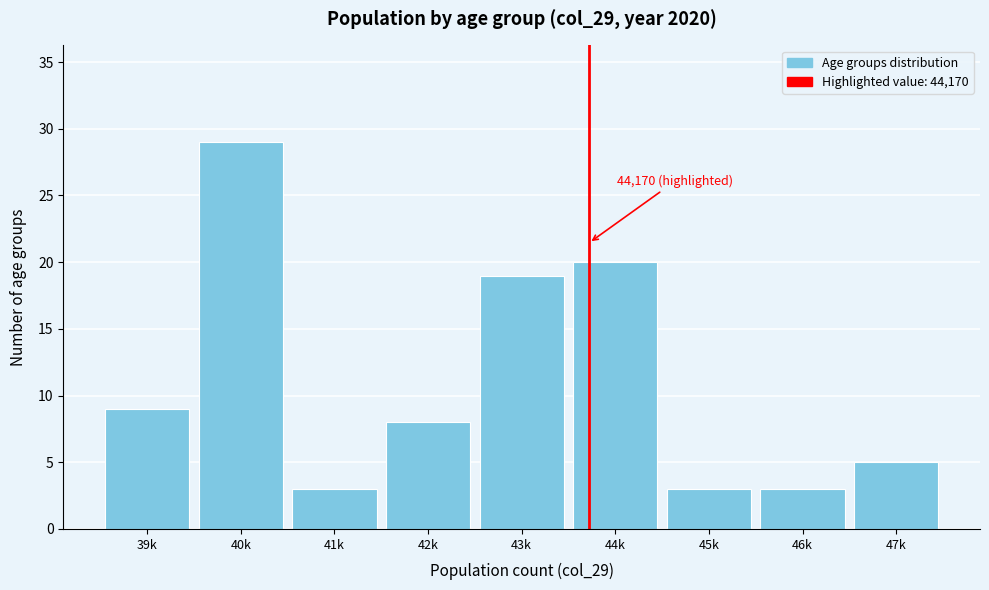

Reading left to right, what are all the values shown in this chart?

39k=9	40k=29	41k=3	42k=8	43k=19	44k=20	45k=3	46k=3	47k=5